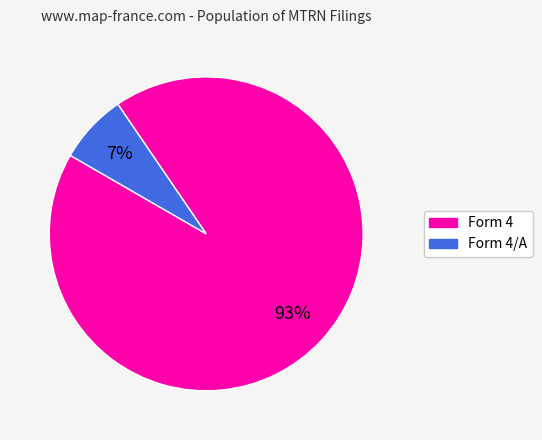

To the nearest percent, what is the difference between the largest and smallest slice percentages?

86%